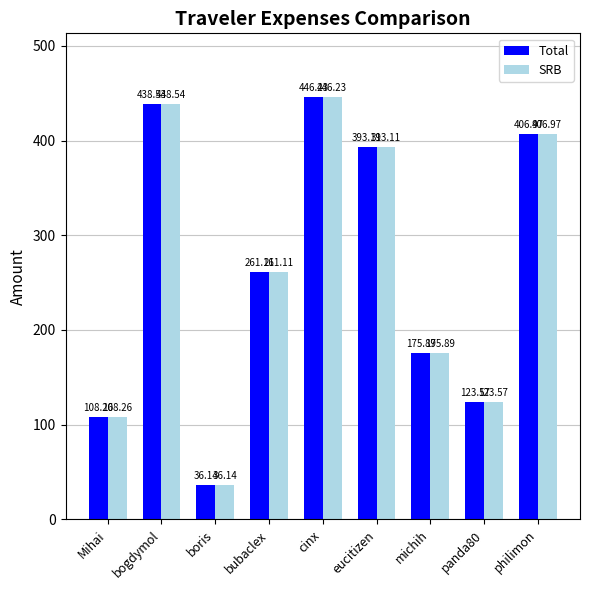

How many categories are shown in the chart?

9